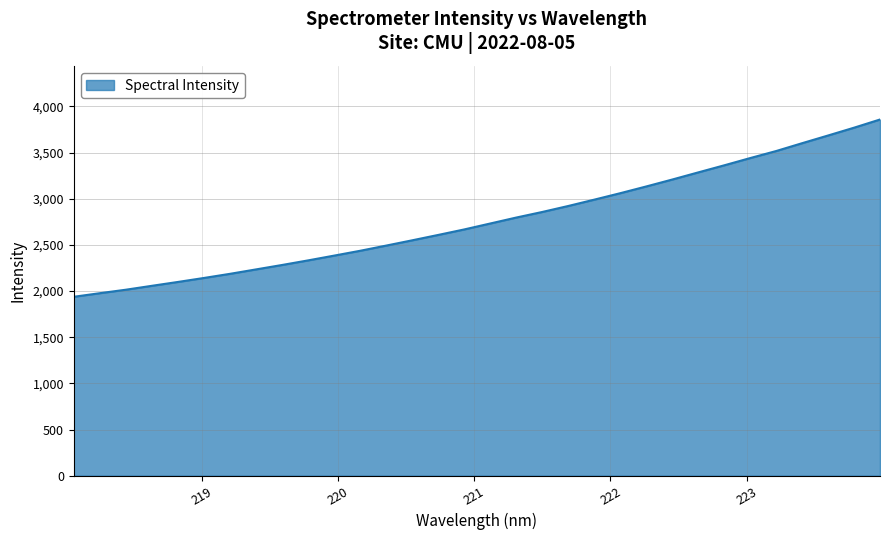

What is the difference between the maximum and minimum values?

1920.4